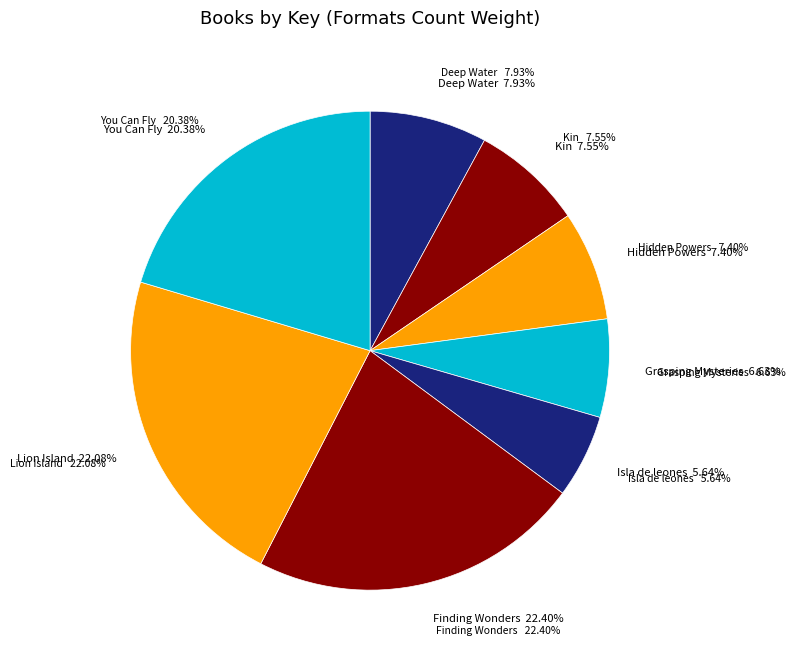

How much of the chart is everything except You Can Fly?

79.6%